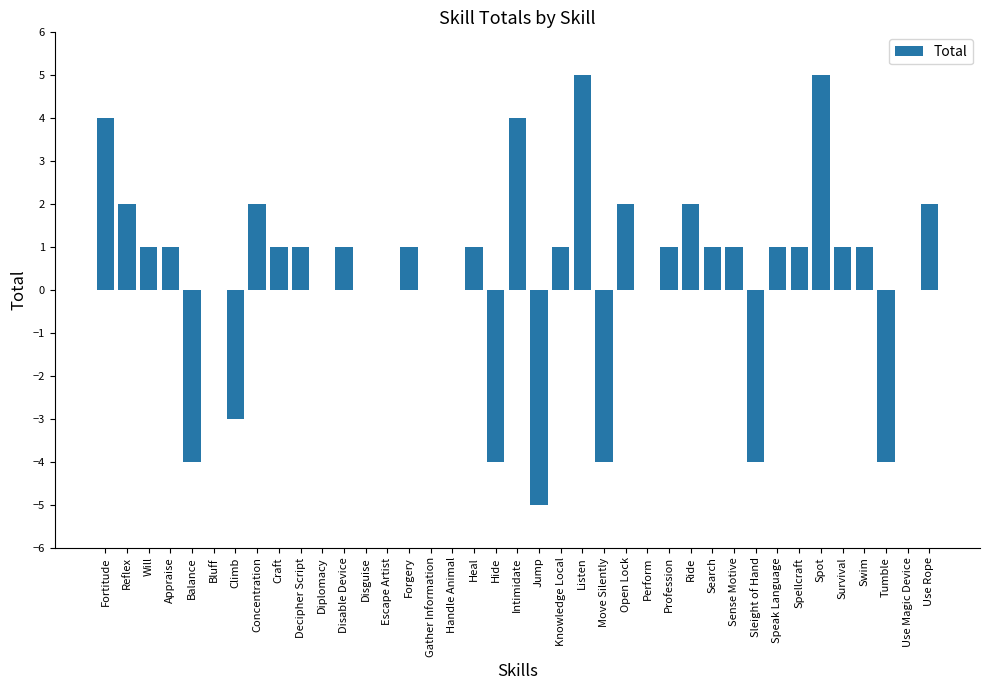

True or false: the data shows 2 at Use Rope.

True